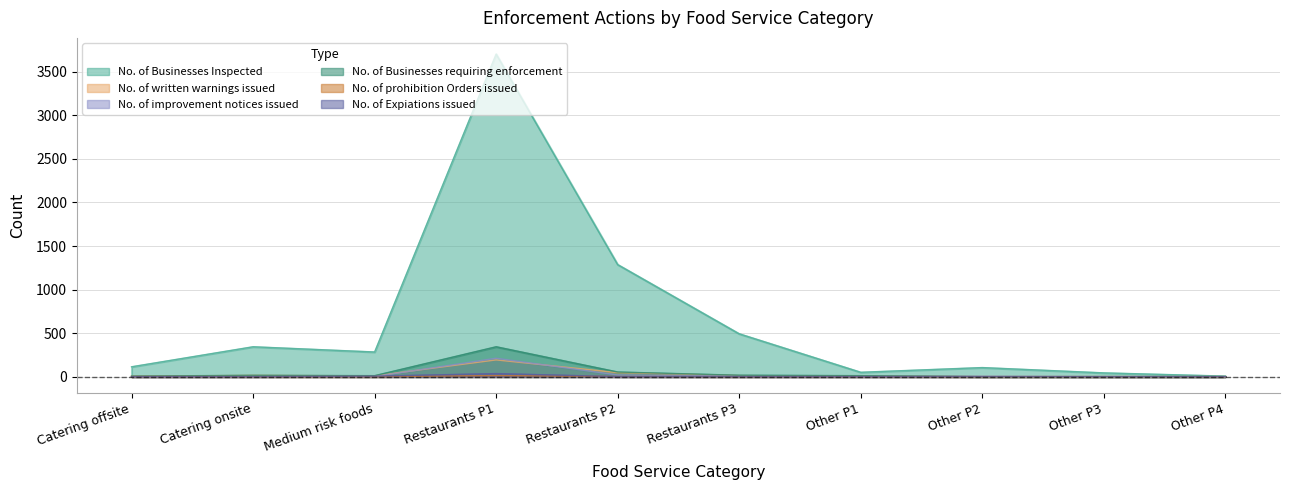

What position from the right is Other P2?

3